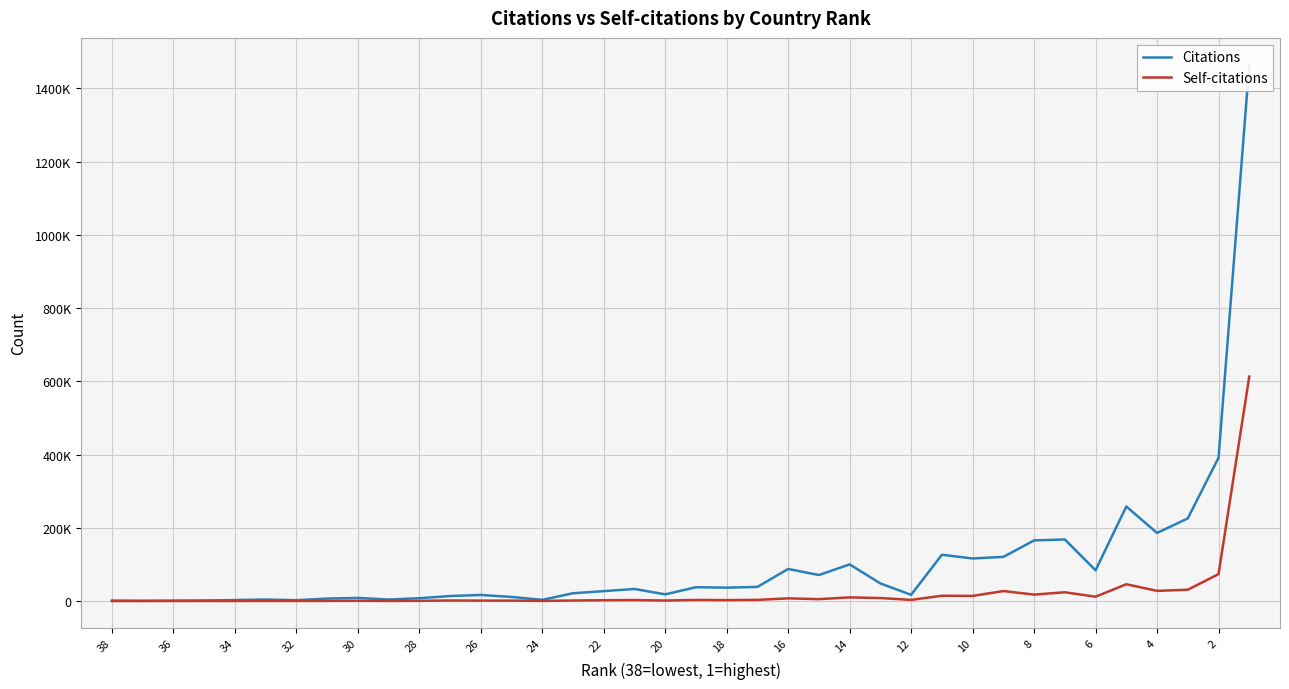

What is the highest value of the Self-citations series?

612765